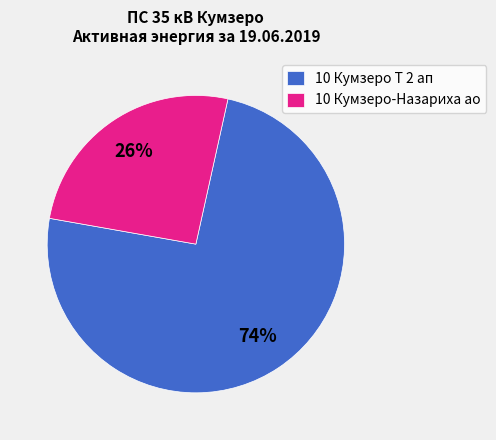

Between 10 Кумзеро-Назариха ао and 10 Кумзеро Т 2 ап, which is larger?

10 Кумзеро Т 2 ап